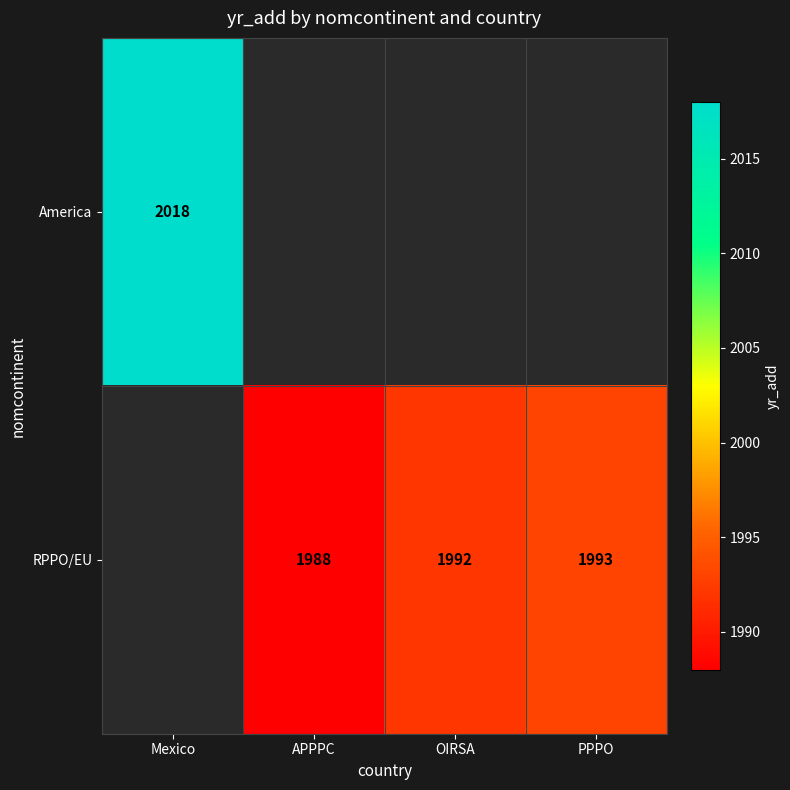

What is the maximum value shown in the chart?

2018.0